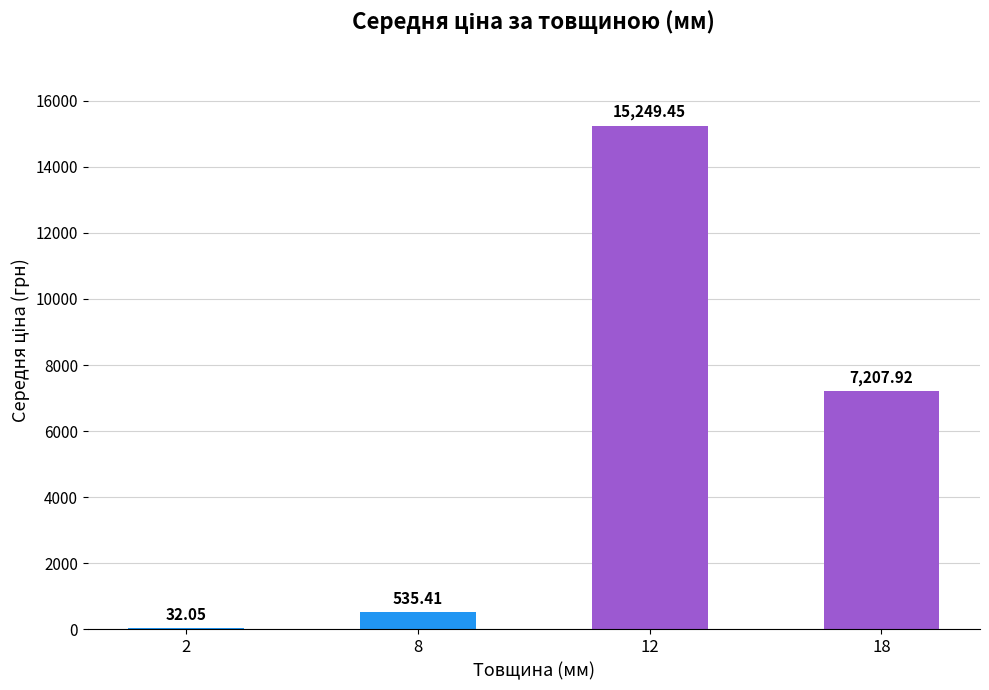

The chart shows a value of 535.4 at 8. True or false?

True